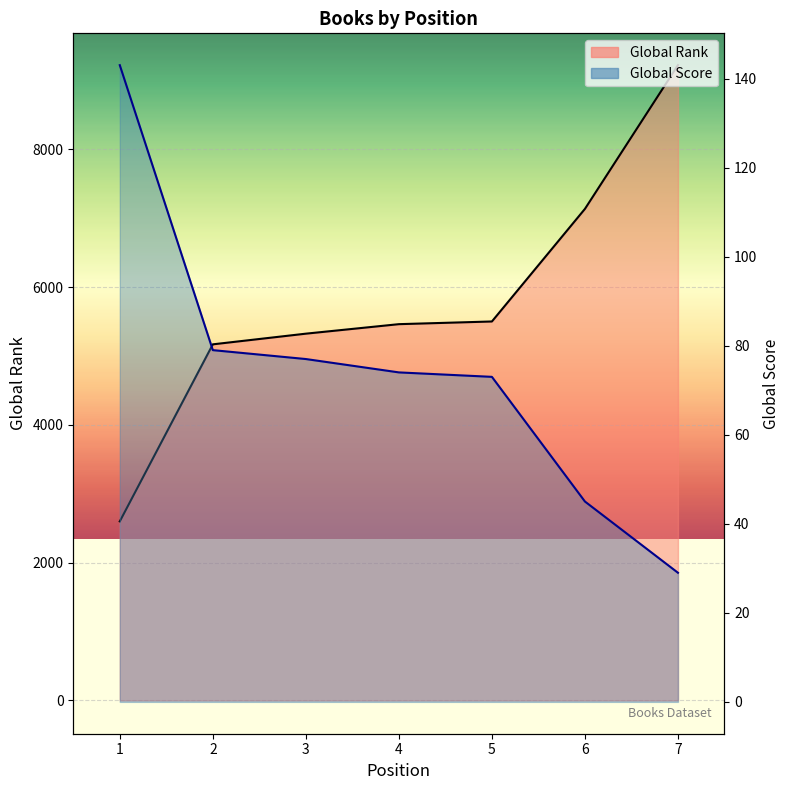

At 5, list the series in order from smallest to largest.

Global Score, Global Rank